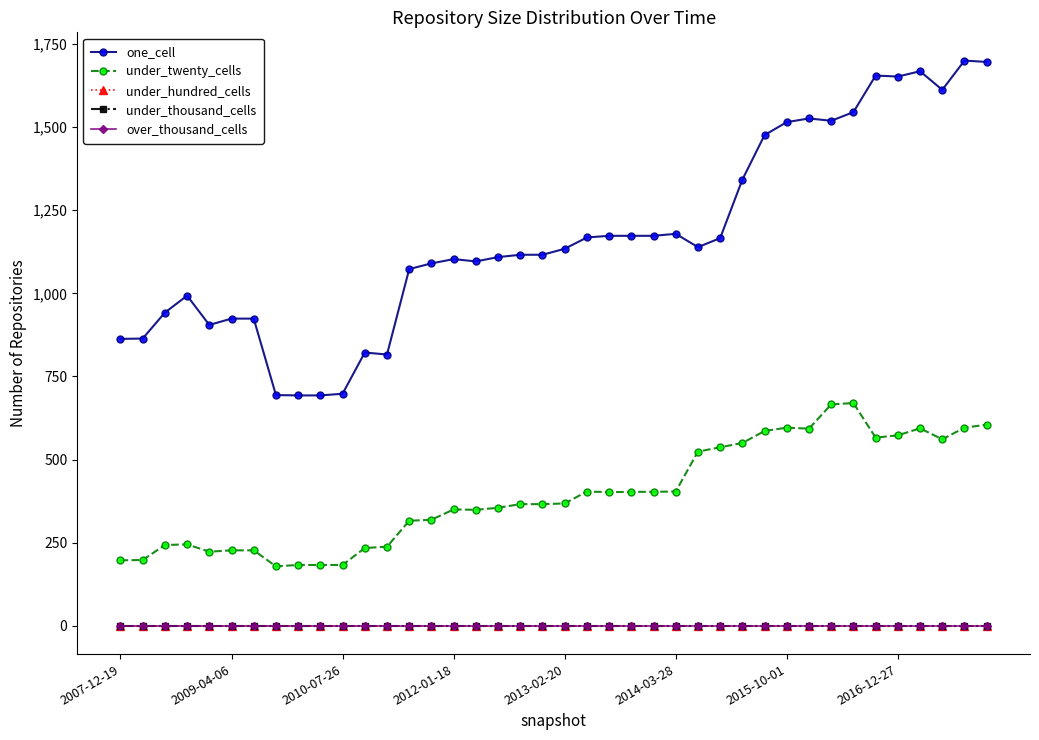

Which category has the lowest value in the under_hundred_cells series?

2007-12-19